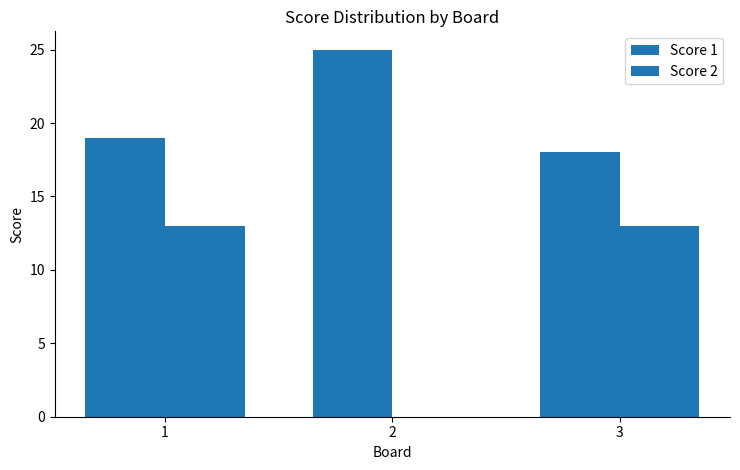

Are the bars horizontal?

No